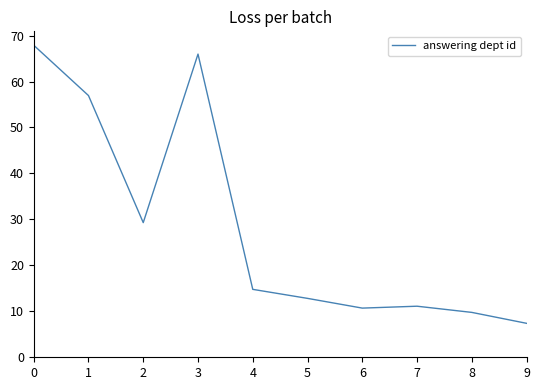

What is the difference between the values at 5 and 1?

44.1